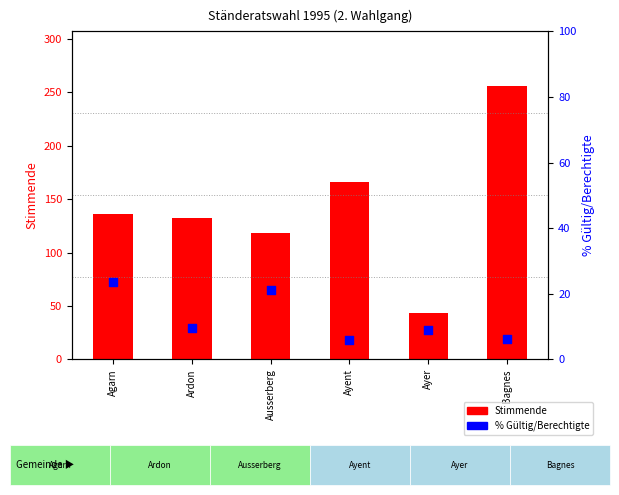

What is the total value across all series at Ausserberg?

139.3